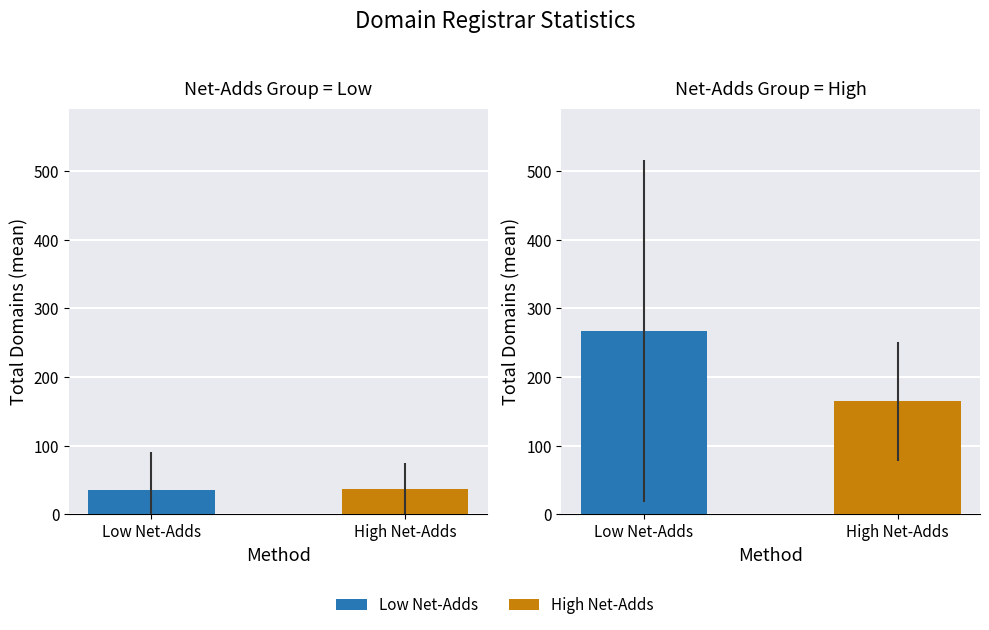

At which category is the sum across all series the highest?

Low Net-Adds